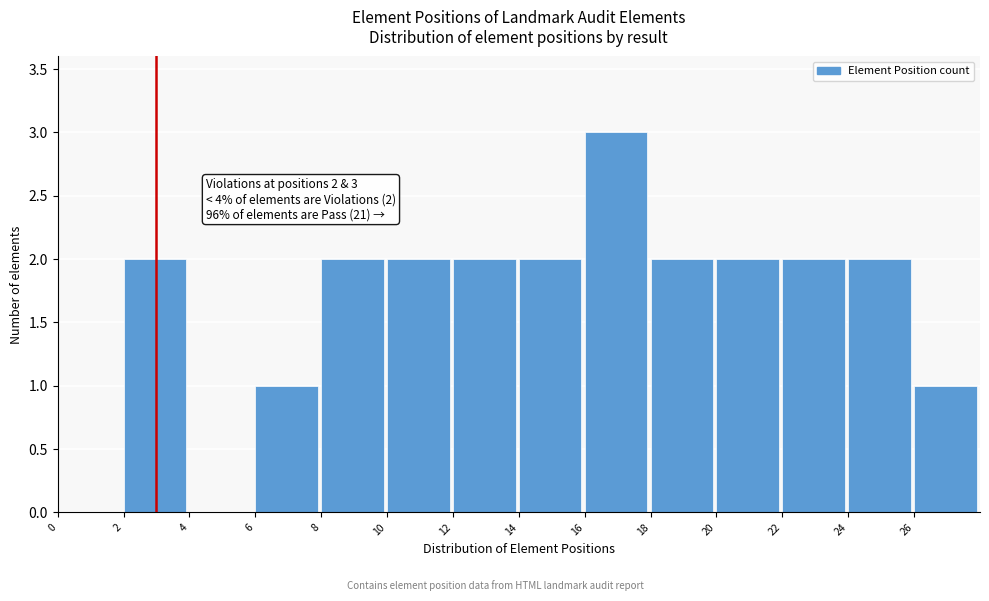

Over which range of the x-axis is the bar tallest?

16 to 18